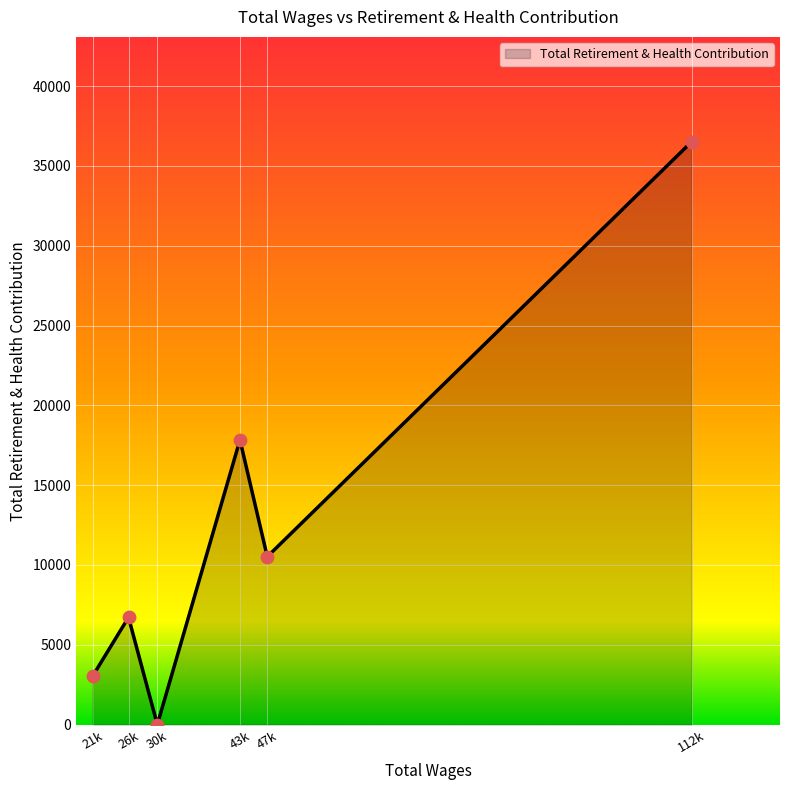

Which has a higher value, 47k or 112k?

112k